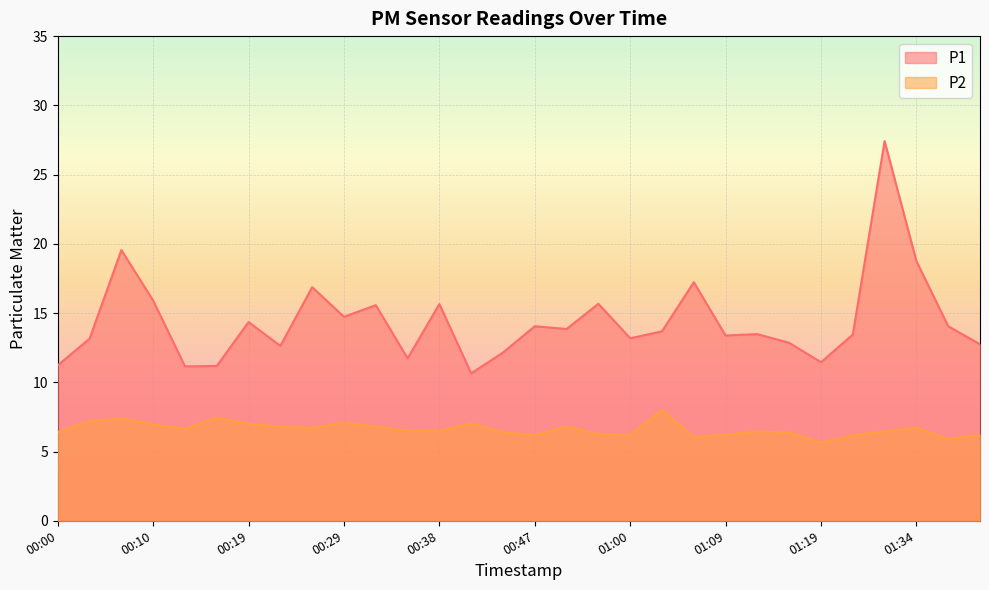

True or false: P2 has a value of 11.0 at 01:13.

False